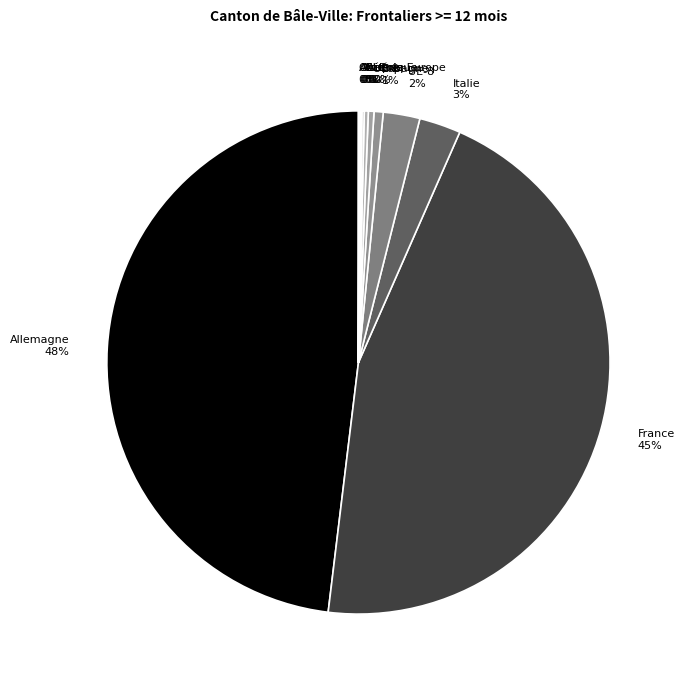

The Italie slice represents 16% of the pie. True or false?

False